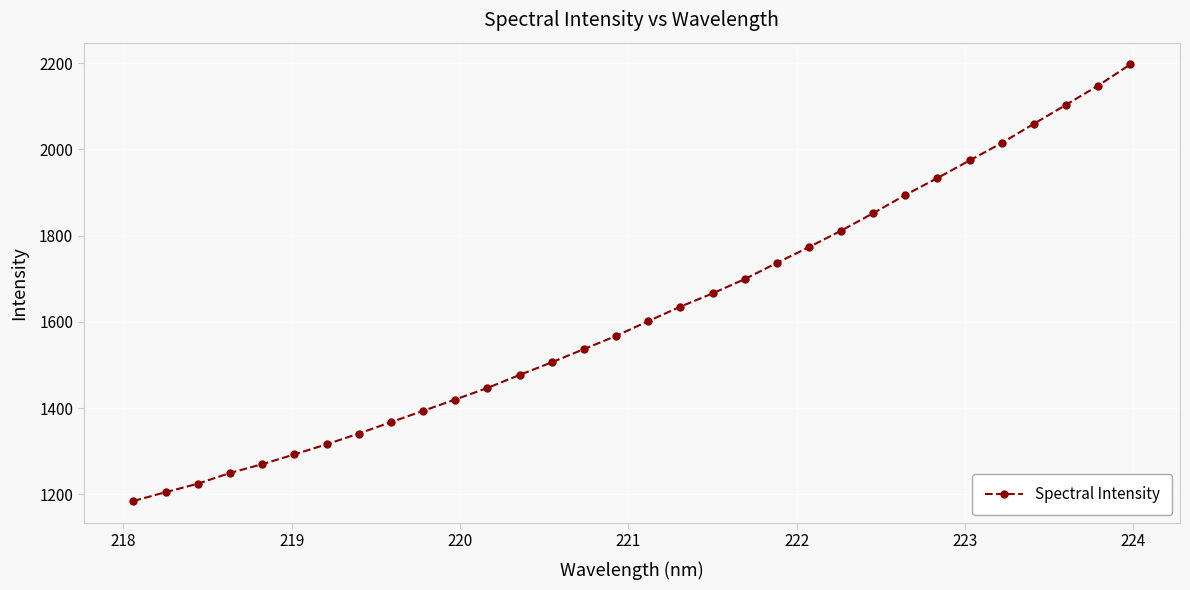

What is the minimum value shown in the chart?

1184.4